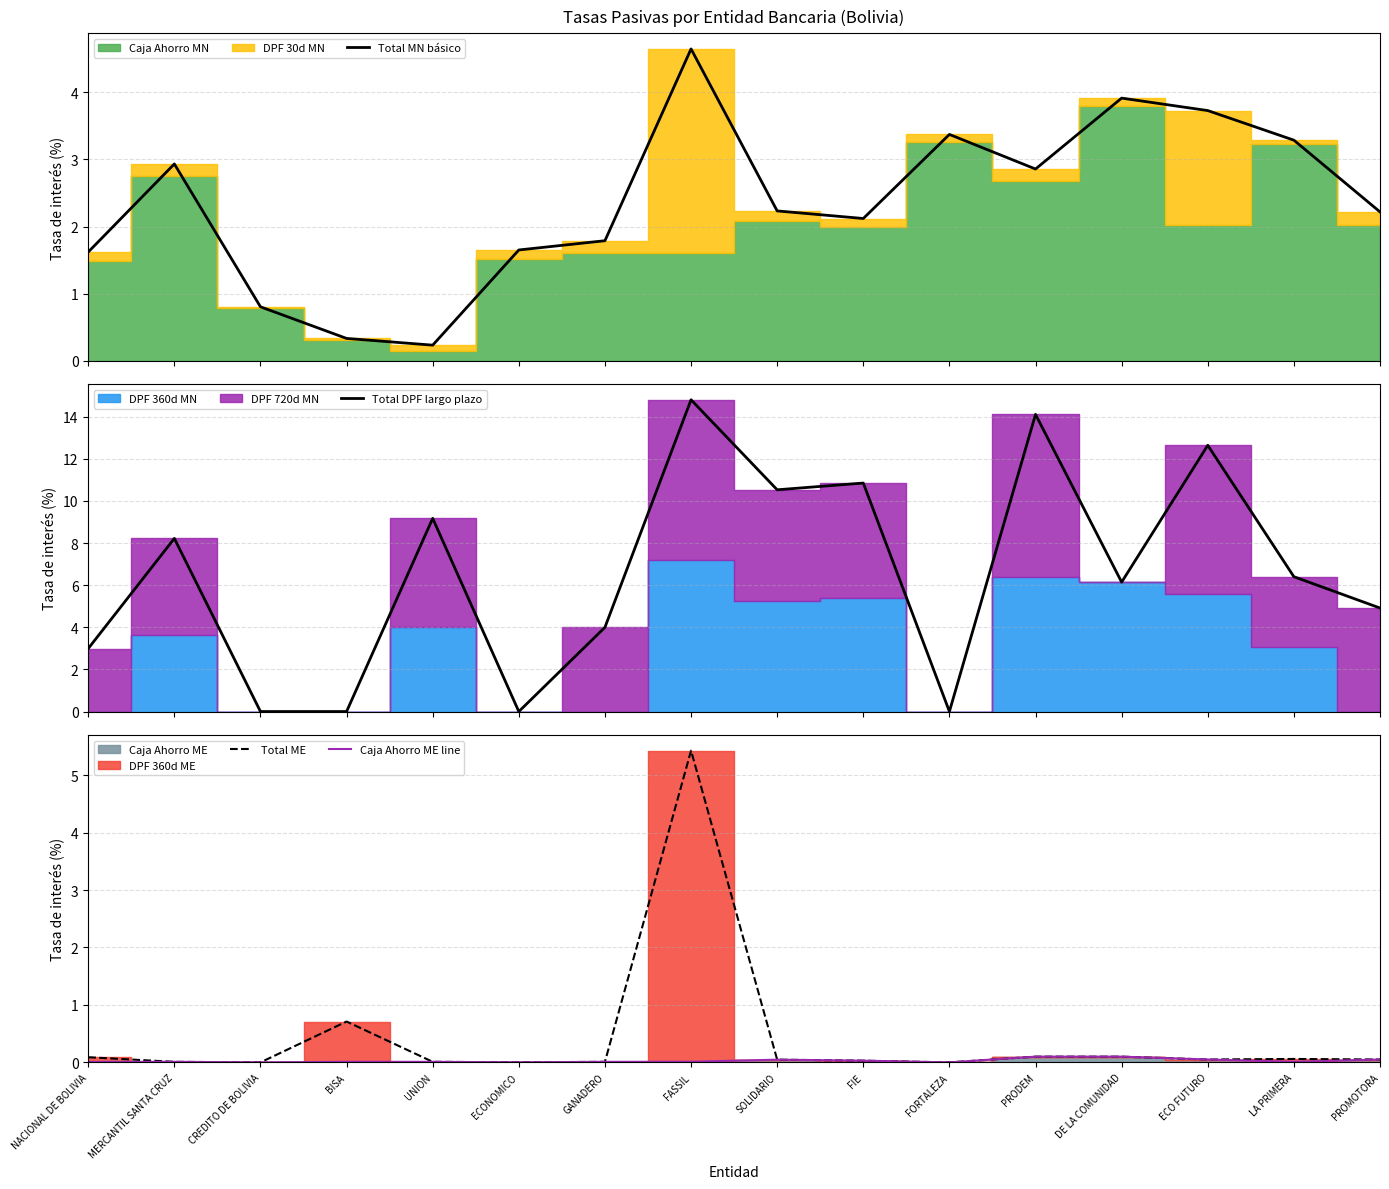

What is the average value of the Total ME series?

0.4